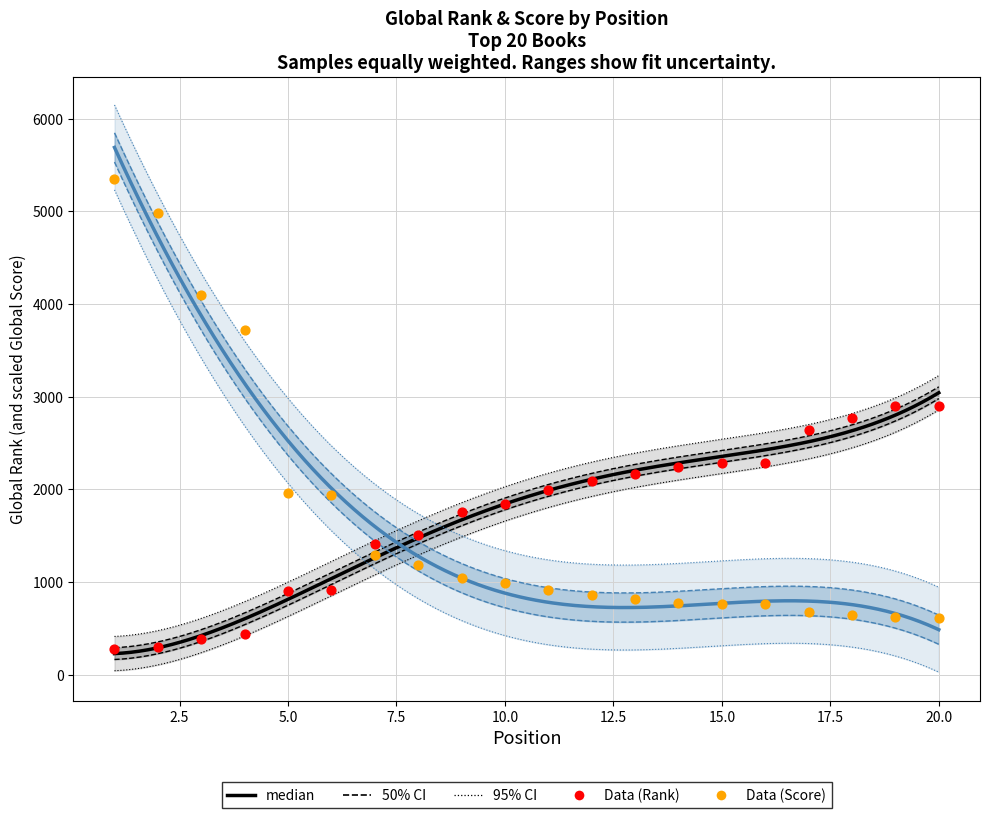

What is the total value across all series at 1?

5624.1